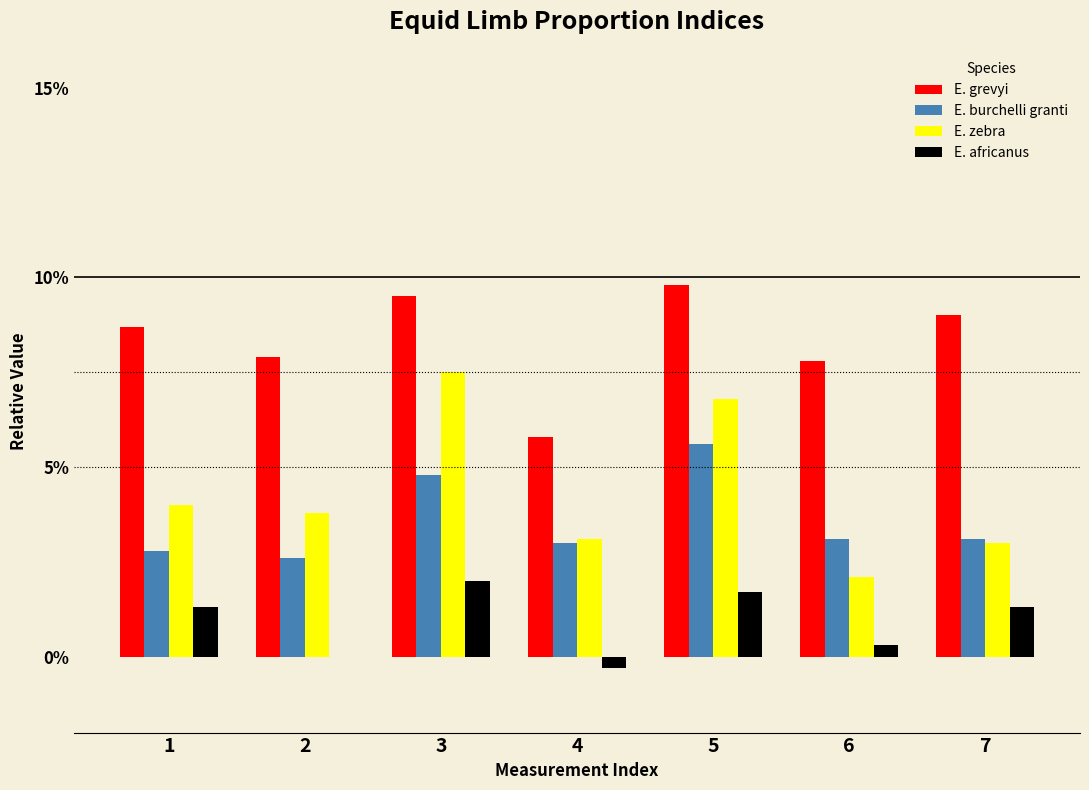

Reading left to right, transcribe all the data shown in this chart.

E. grevyi: 1=0.1	2=0.1	3=0.1	4=0.1	5=0.1	6=0.1	7=0.1
E. burchelli granti: 1=0.0	2=0.0	3=0.0	4=0.0	5=0.1	6=0.0	7=0.0
E. zebra: 1=0.0	2=0.0	3=0.1	4=0.0	5=0.1	6=0.0	7=0.0
E. africanus: 1=0.0	2=0.0	3=0.0	4=-0.0	5=0.0	6=0.0	7=0.0